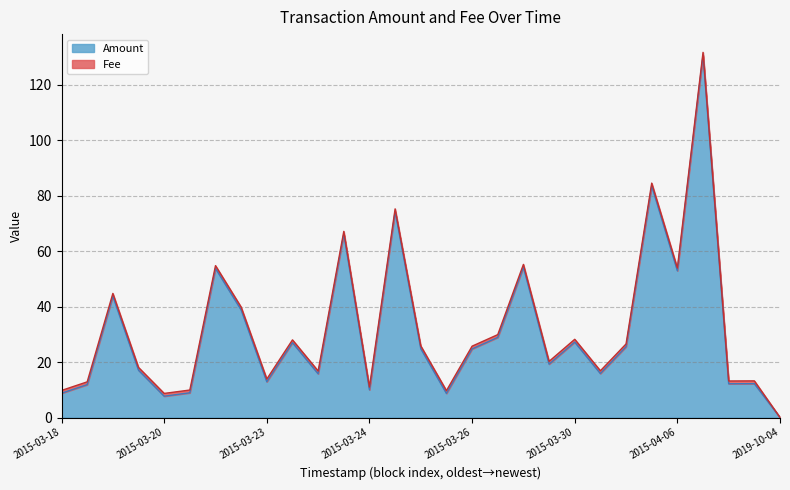

At how many categories does at least one series exceed 78?

2